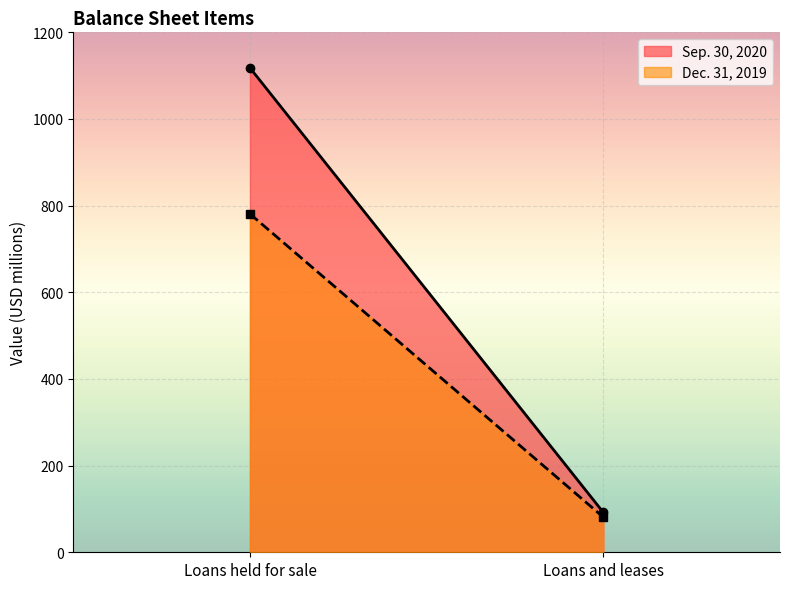

Which series has the widest spread of values?

Sep. 30, 2020